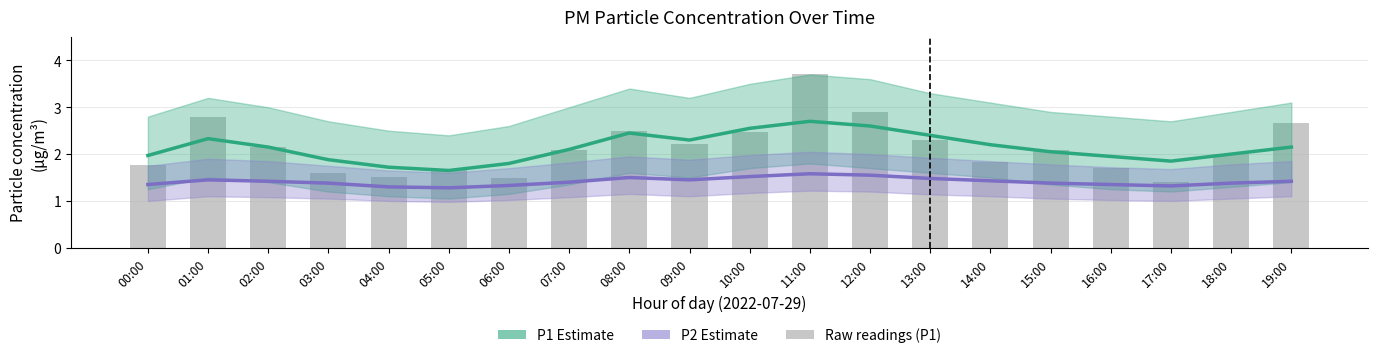

What is the label of the 12th bar from the right?

08:00